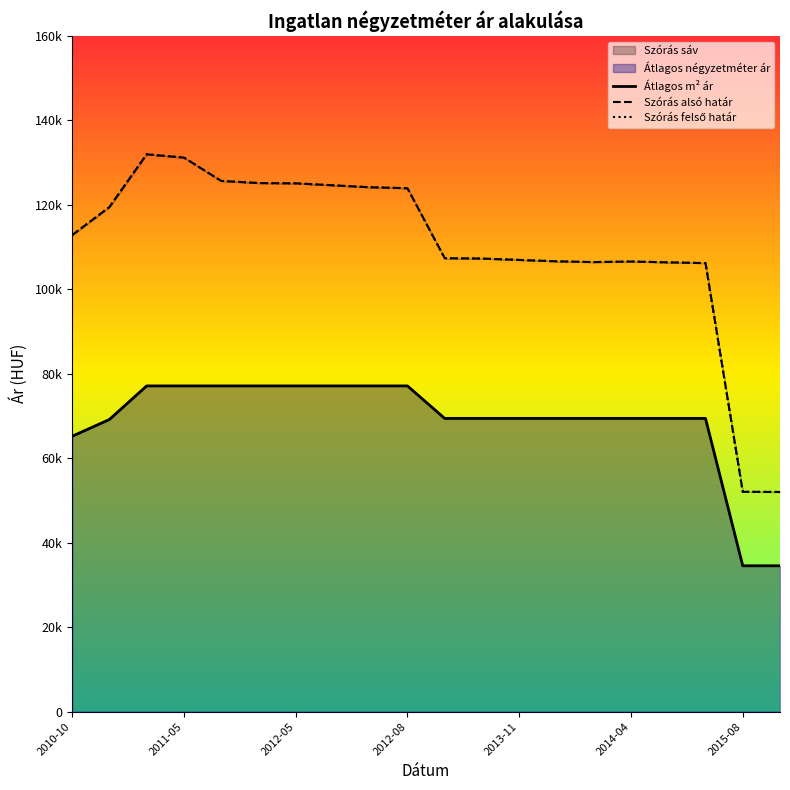

How many data points in Szórás alsó határ are less than 112857?

10